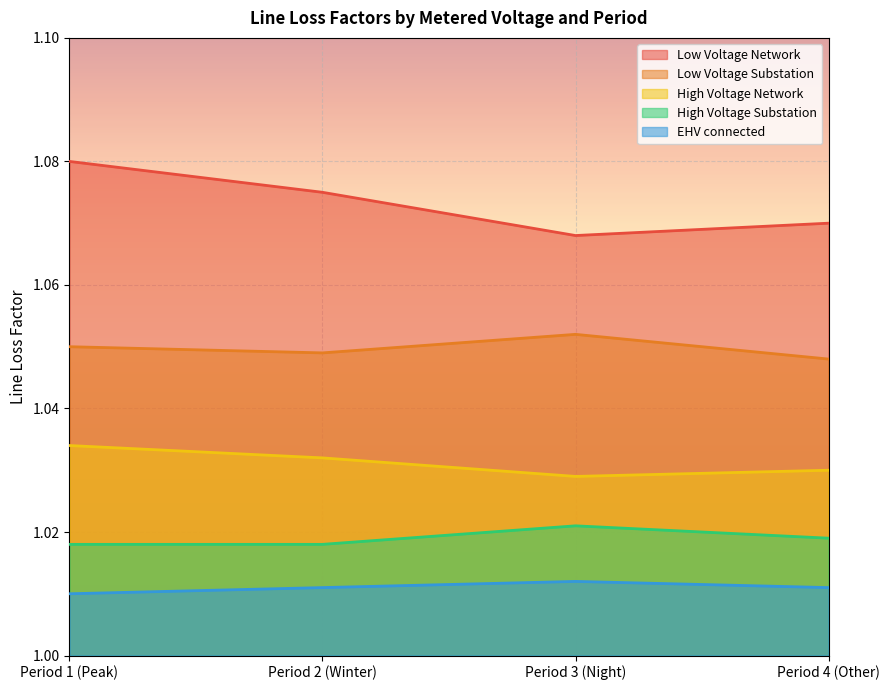

What is the sum of the Low Voltage Network values at Period 1 (Peak) and Period 3 (Night)?

2.1